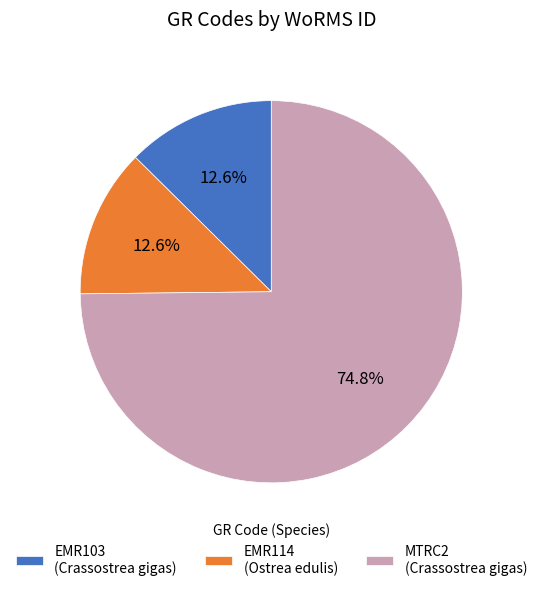

Which slice is the largest?

MTRC2